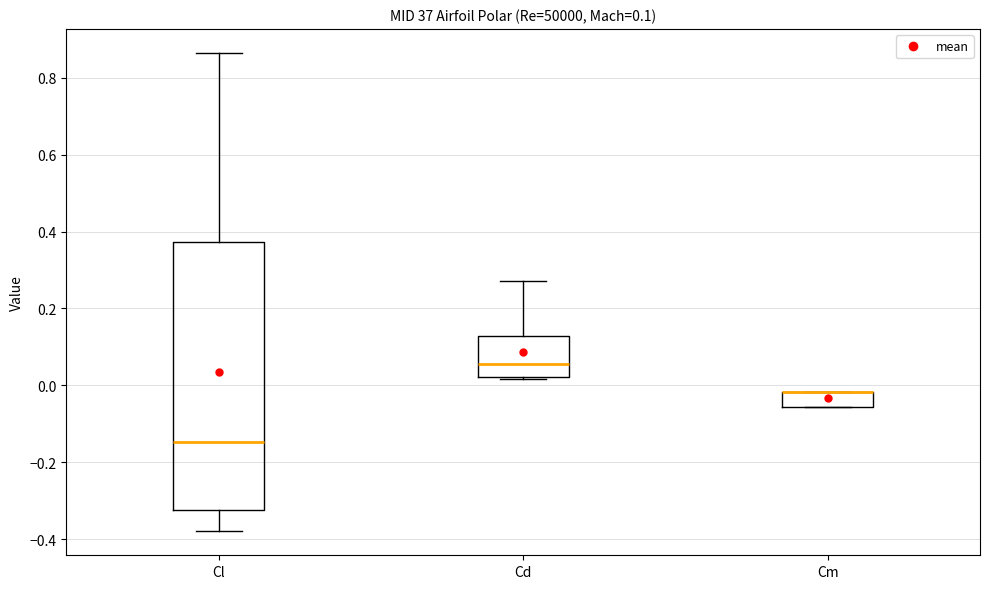

Comparing the boxes themselves (not the whiskers), which one is the tallest?

Cl